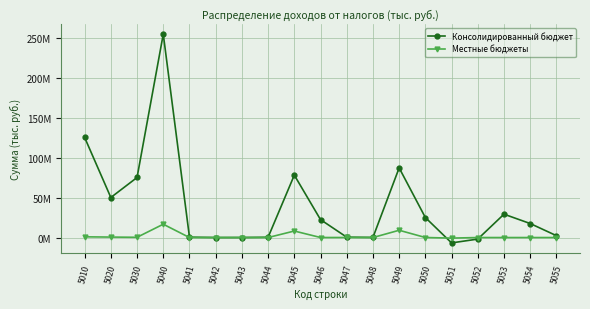

Is it true that Консолидированный бюджет equals 0.7 at 5041?

False